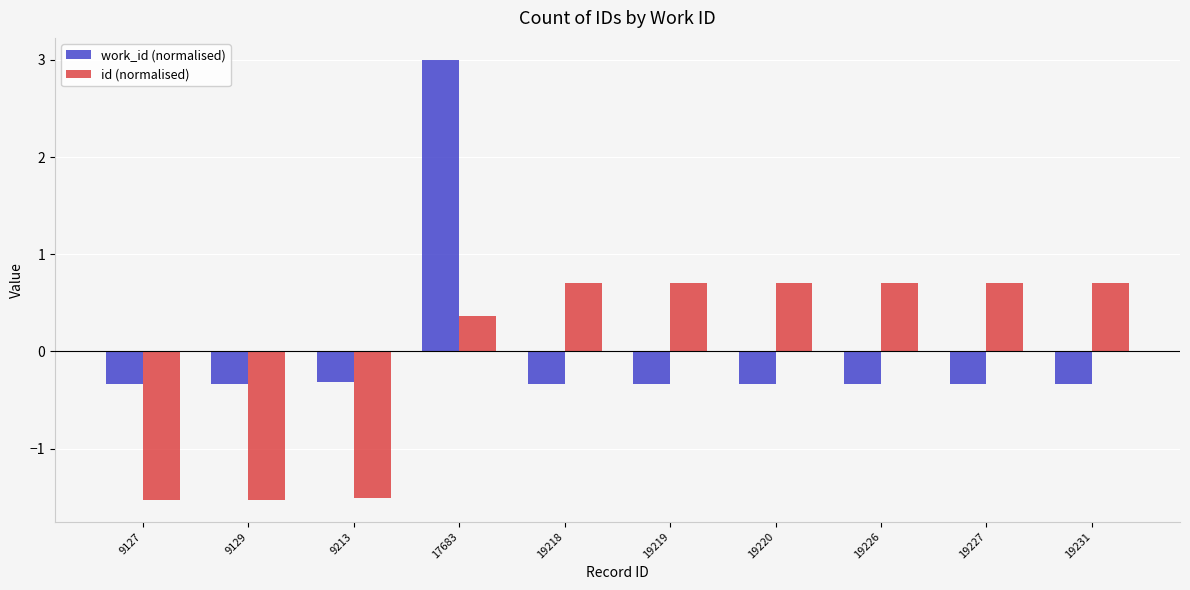

Where does the work_id (normalised) series first go above 0?

17683